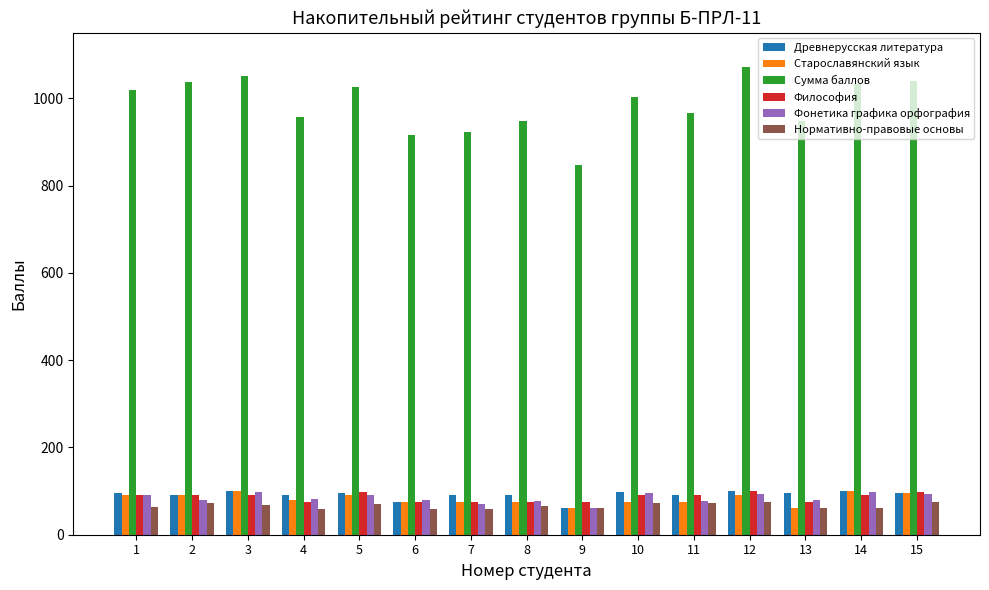

Which series has the largest total across all categories?

Сумма баллов